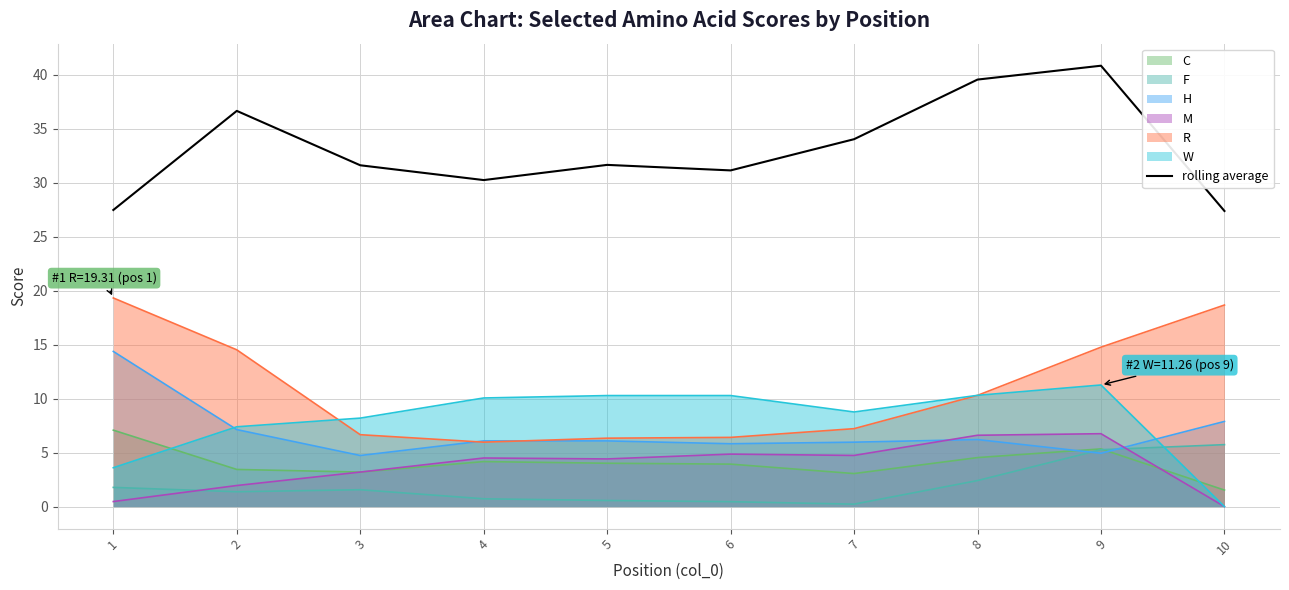

Which category has the highest value across all series?

9